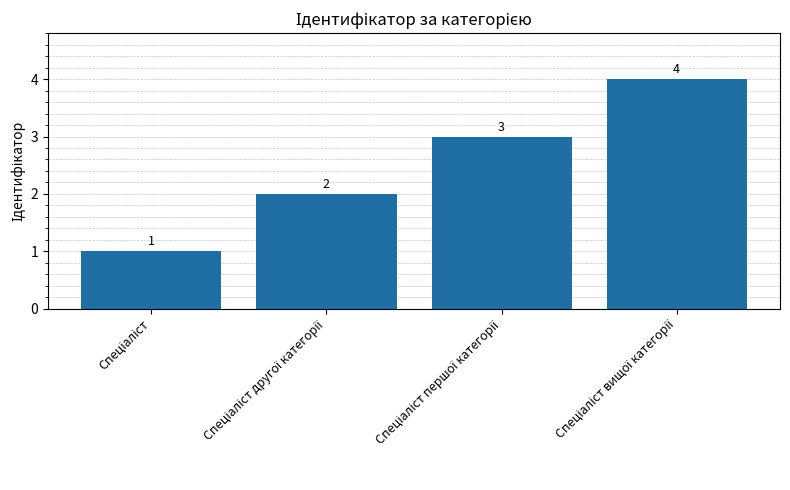

What is the greatest value displayed?

4